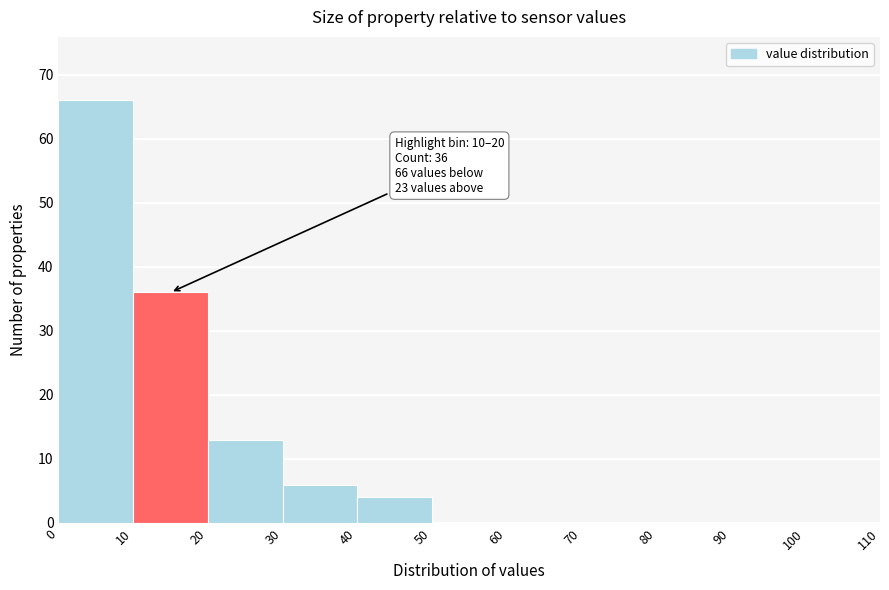

Which range on the x-axis has the tallest bar?

0 to 10